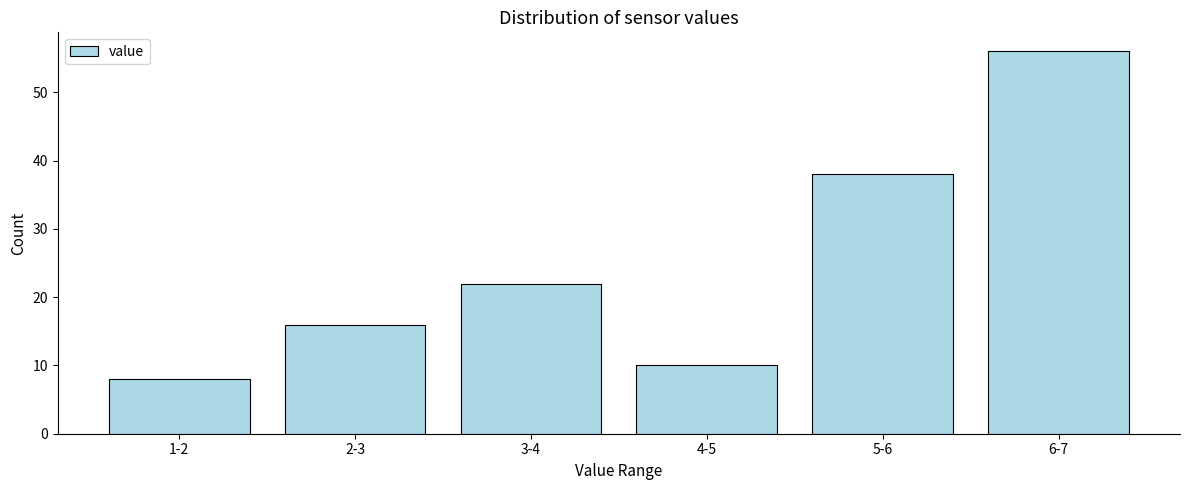

Reading right to left, extract all data points from this chart.

56	38	10	22	16	8